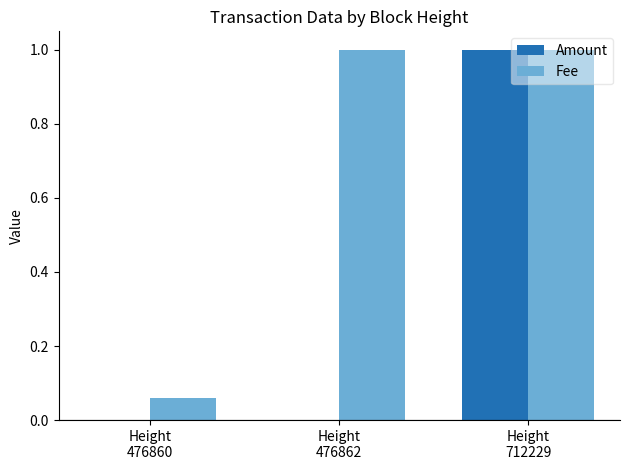

Are the bars horizontal?

No